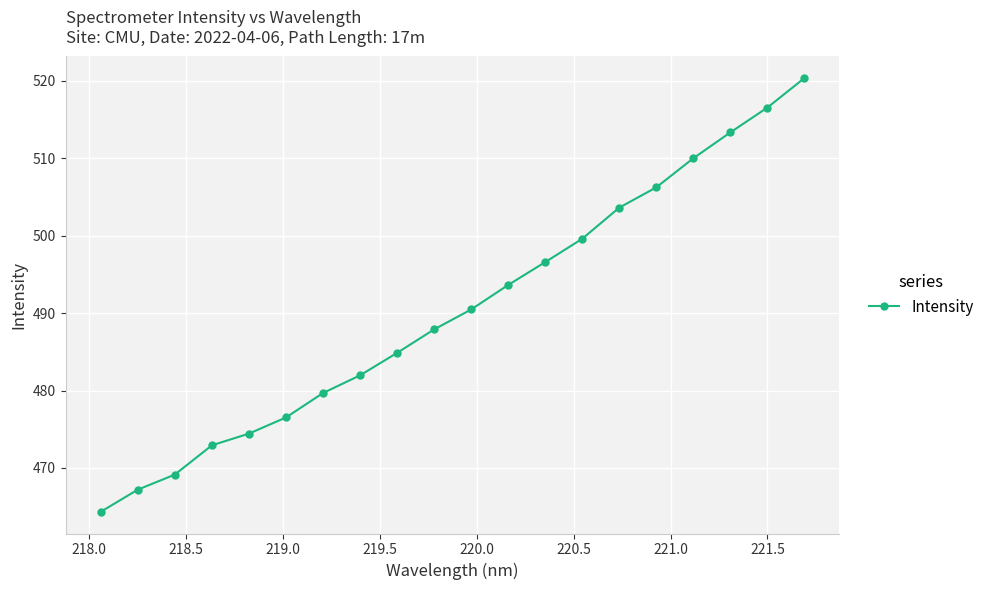

What is the value of the 17th point from the left?

510.0